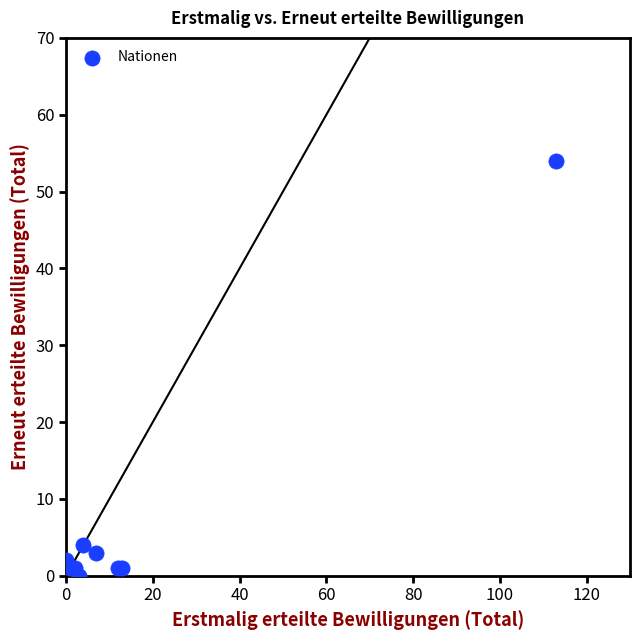

What Y value in the scatter plot is closest to 27?

4